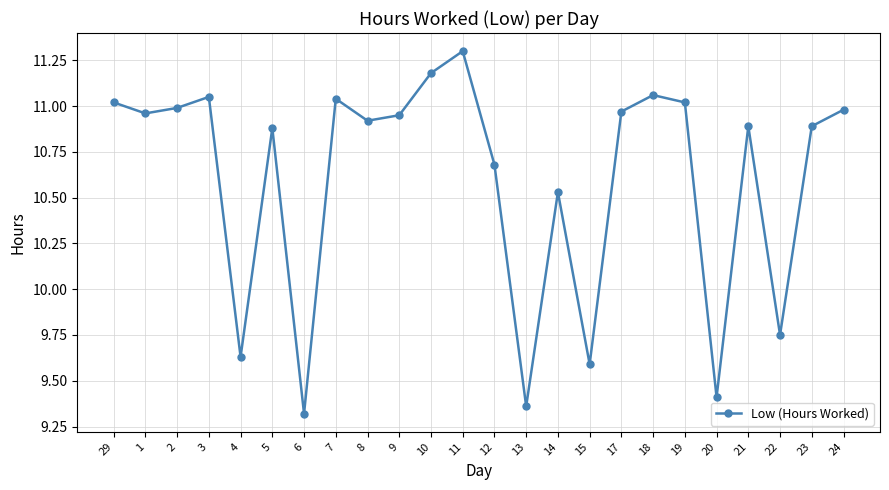

Which has a higher value, 9 or 6?

9